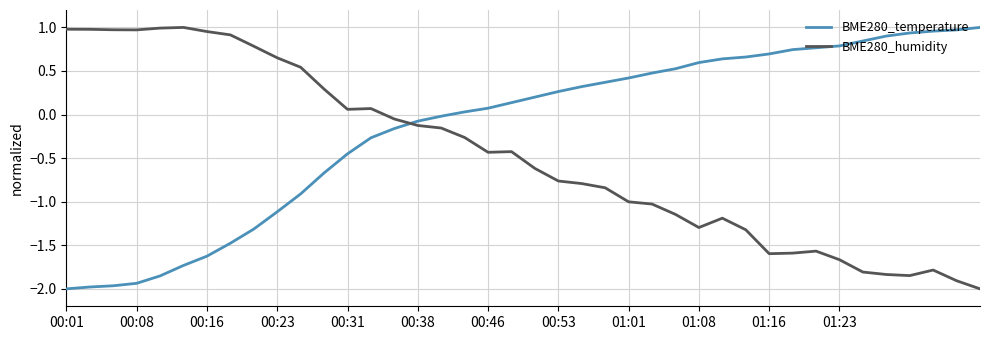

How many intersections are there between BME280_temperature and BME280_humidity?

1